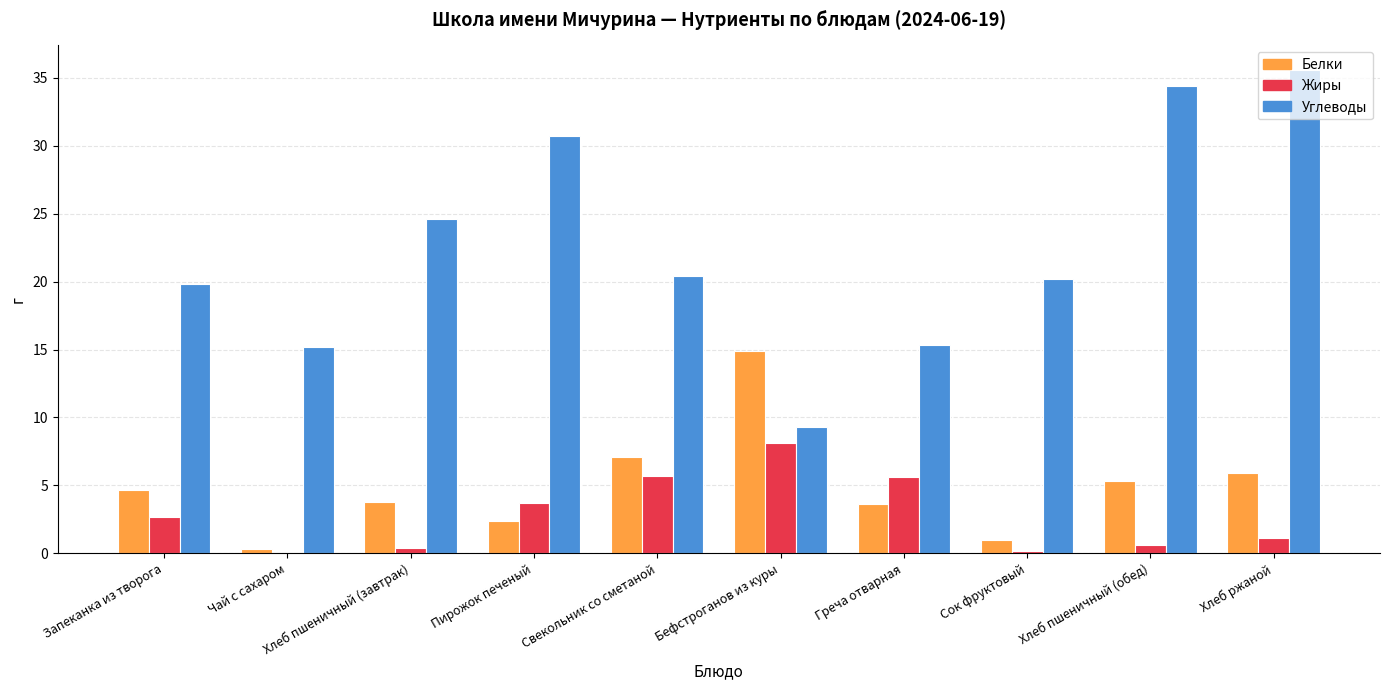

True or false: Белки has a value of 5.9 at Хлеб пшеничный (завтрак).

False